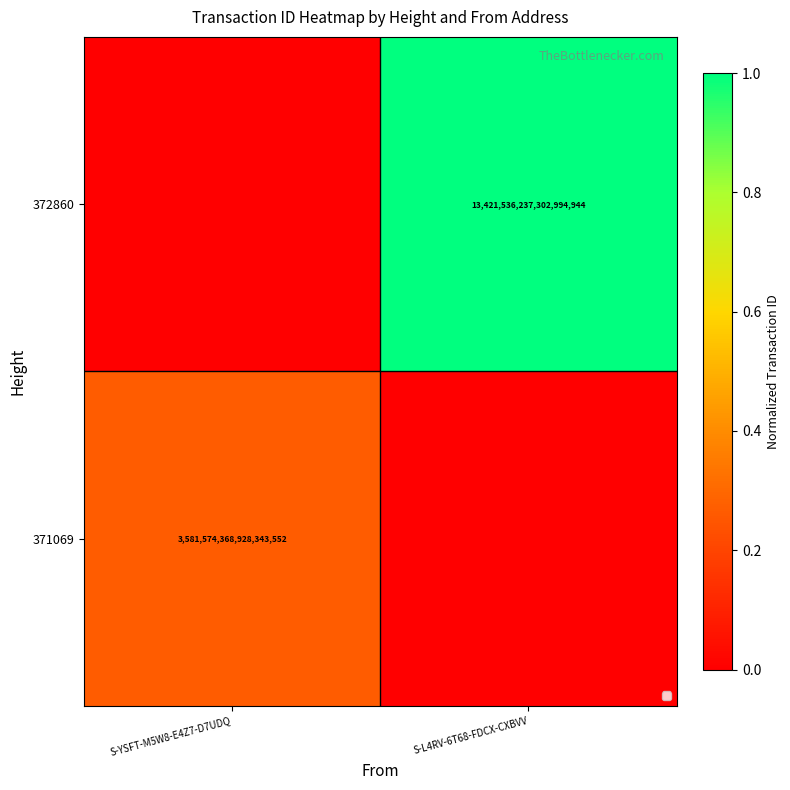

At how many categories does at least one series exceed 0?

2